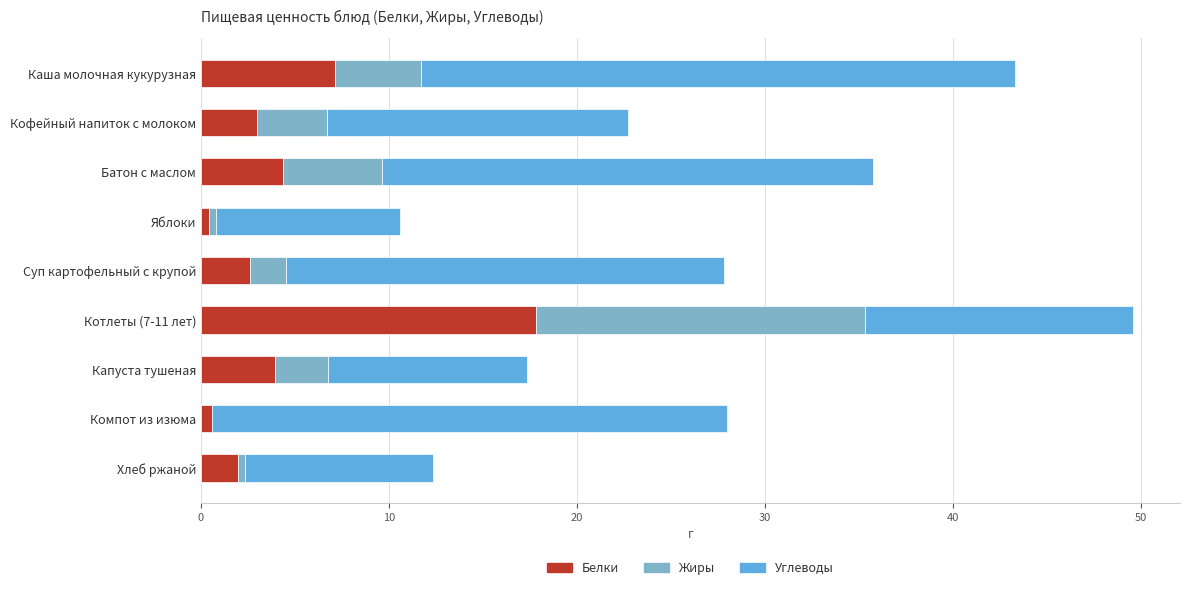

Where is Белки nearest to the value 9?

Каша молочная кукурузная